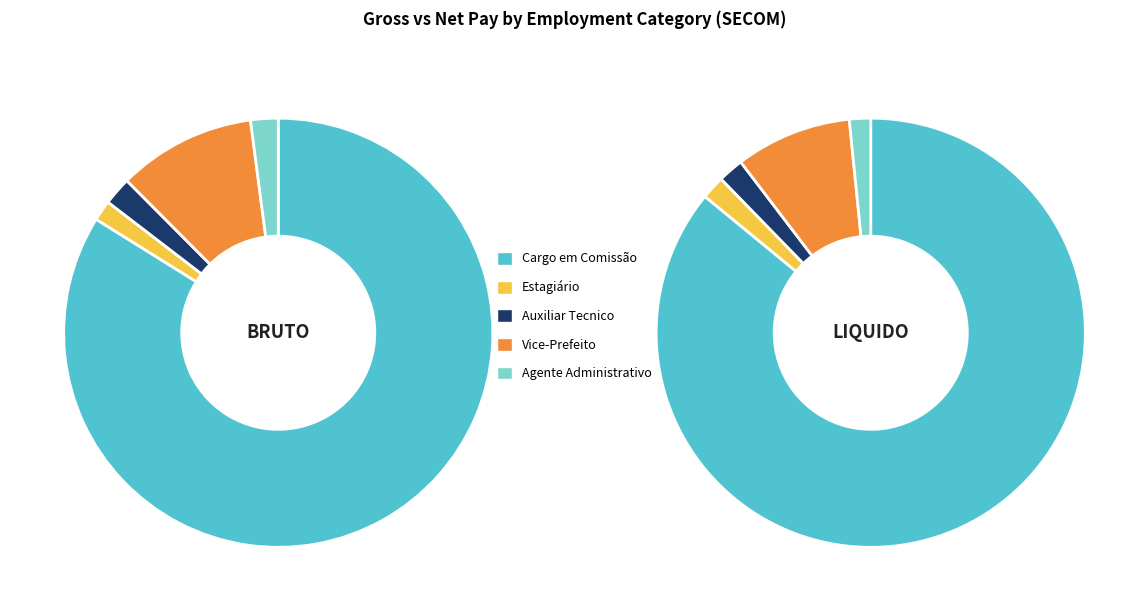

Which has a higher value, Auxiliar Tecnico or Vice-Prefeito?

Vice-Prefeito